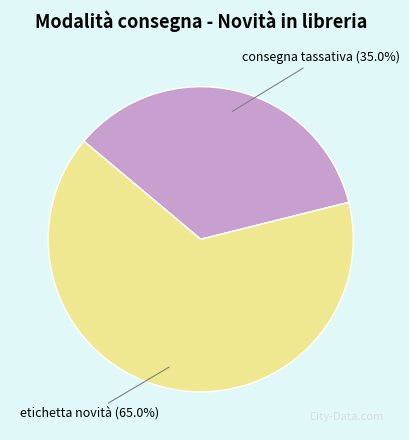

Is there a majority slice in this chart?

Yes